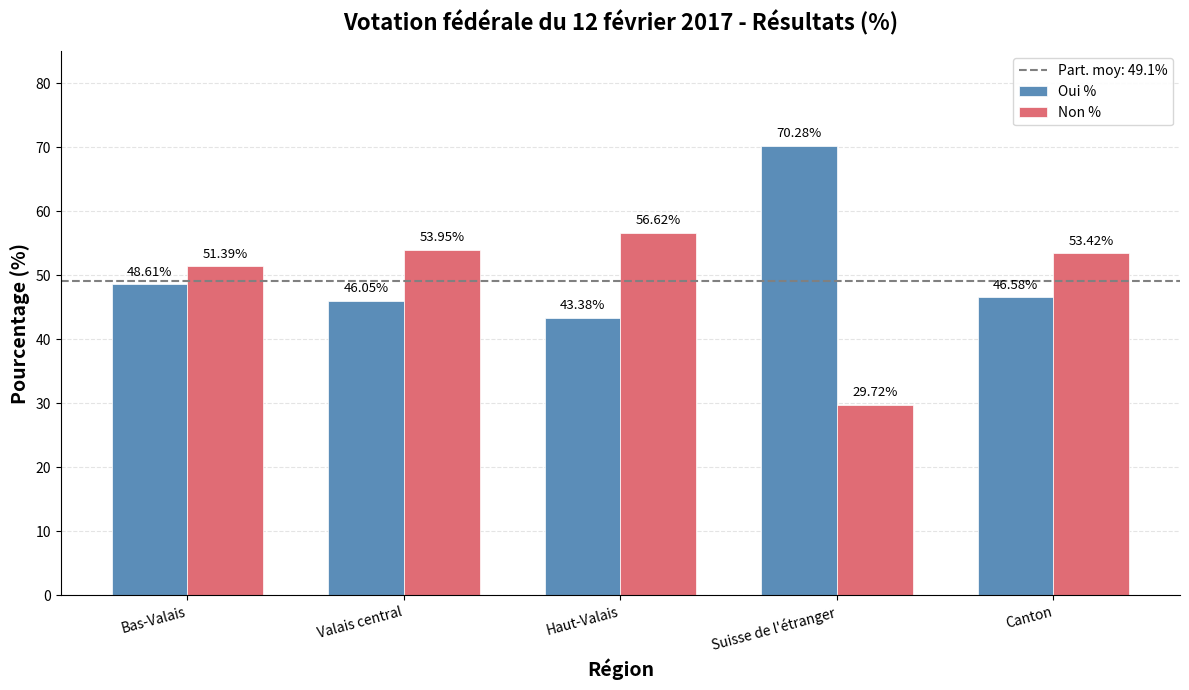

Where does the Non % series first go above 53?

Valais central